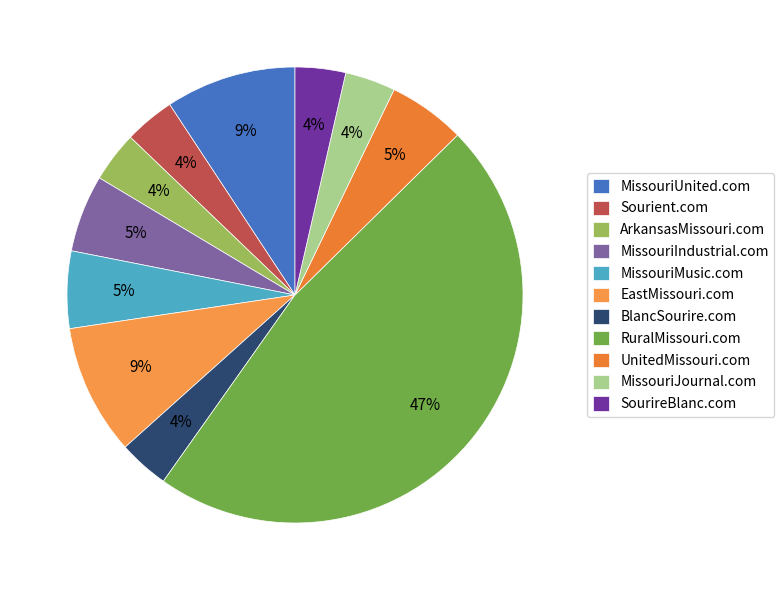

Is there any slice that represents more than half of the pie?

No